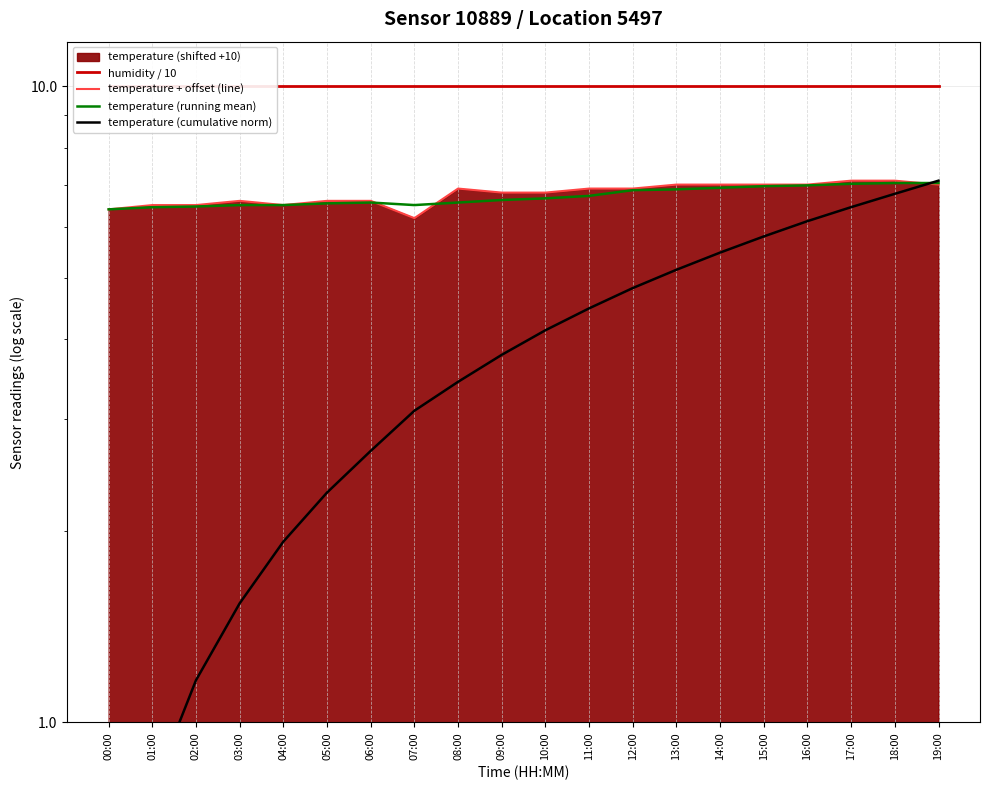

True or false: temperature + offset (line) and temperature (running mean) intersect in this chart.

True